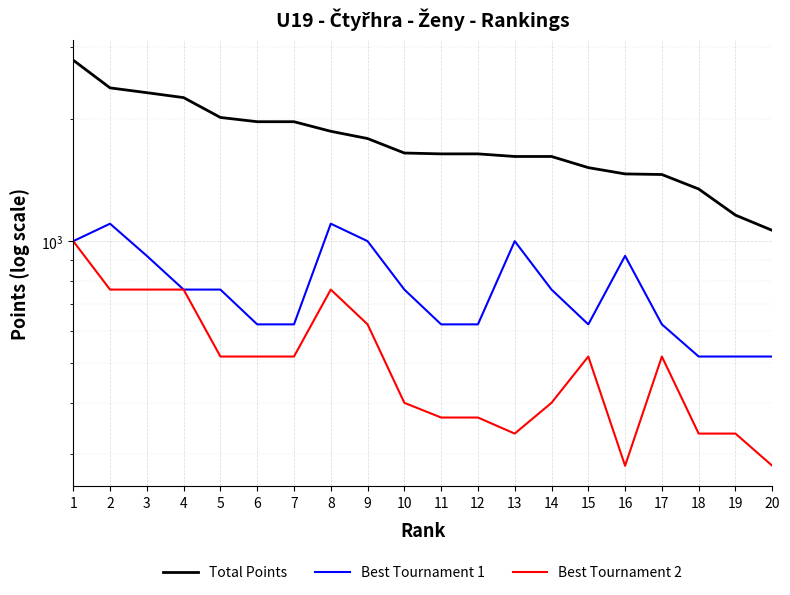

What is the value of the Total Points point at the 11th from the left?

1640